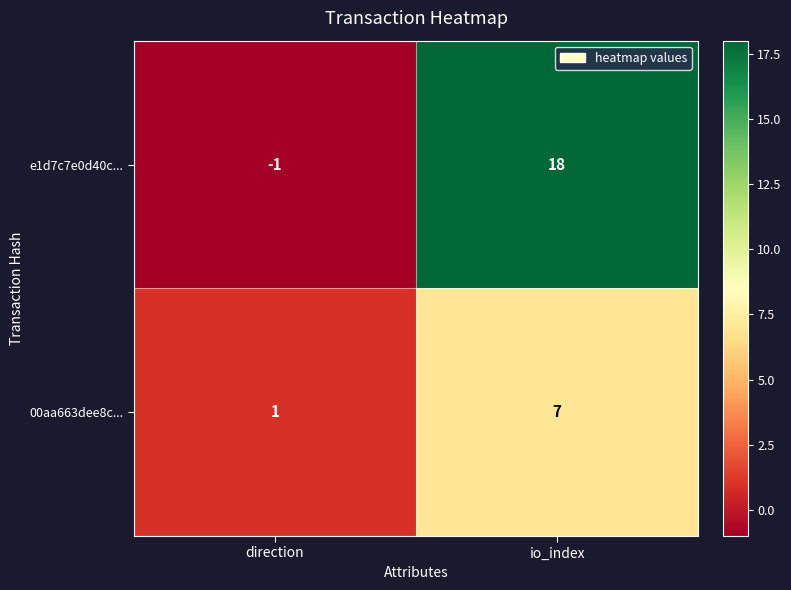

At which label is e1d7c7e0d40c... closest to 8?

direction